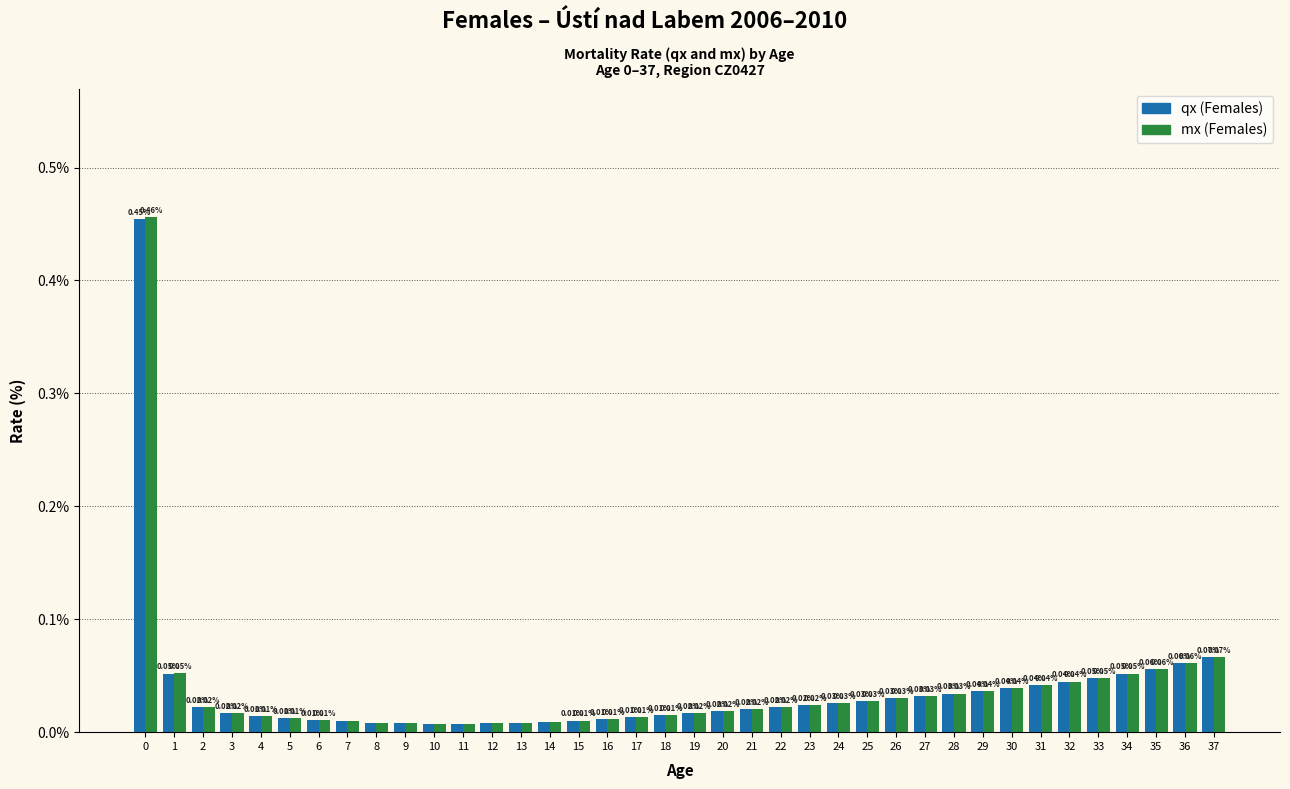

What is the sum of all qx (Females) values?

1.4